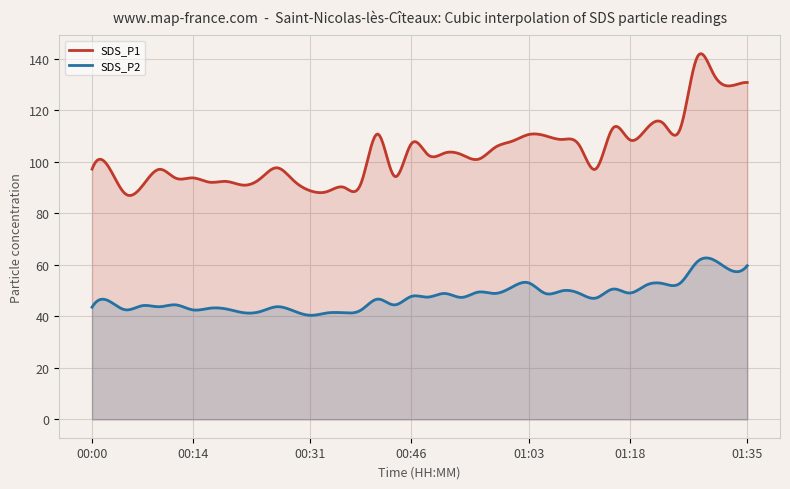

What is the lowest value of the SDS_P1 series?

86.9